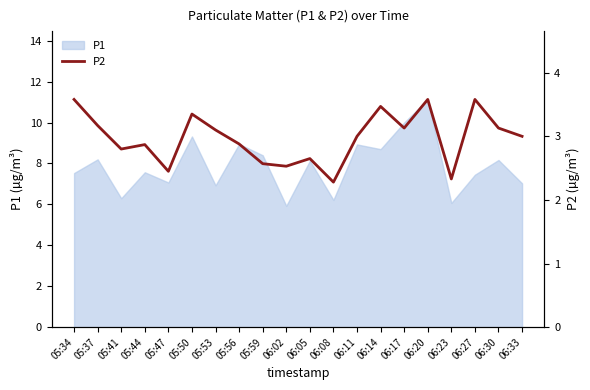

True or false: the data shows 1.3 at 06:14.

False